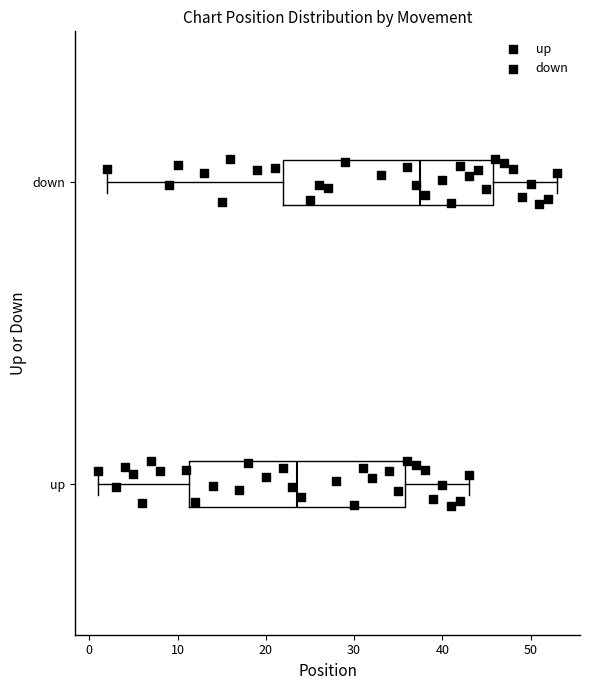

Reading bottom to top, read every box against the x-axis: the position of its median line, the range the box covers, and the ends of its whiskers. The values are not printed on the chart, so give them approximately, as read against the axis.

up: median 24, box 11 to 36, whiskers 1 to 43
down: median 38, box 22 to 46, whiskers 2 to 53